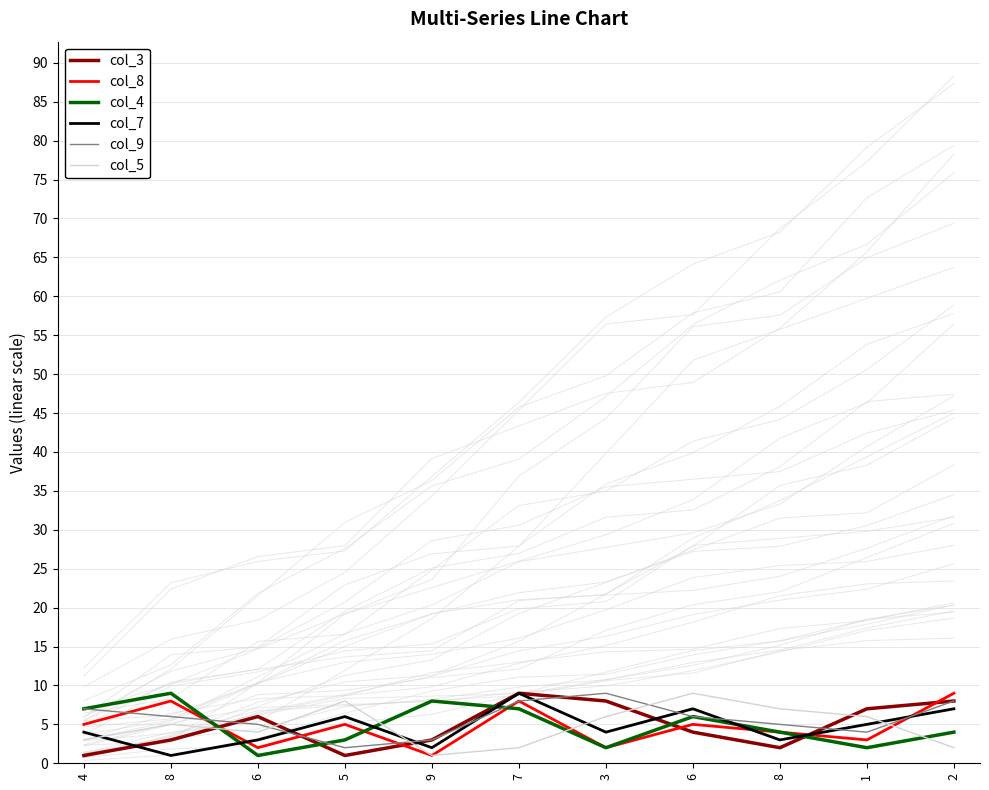

Reading right to left, extract all data points from this chart.

col_3: 8	7	2	4	8	9	3	1	6	3	1
col_8: 9	3	4	5	2	8	1	5	2	8	5
col_4: 4	2	4	6	2	7	8	3	1	9	7
col_7: 7	5	3	7	4	9	2	6	3	1	4
col_9: 8	4	5	6	9	8	3	2	5	6	7
col_5: 2	6	7	9	6	2	1	8	4	5	3